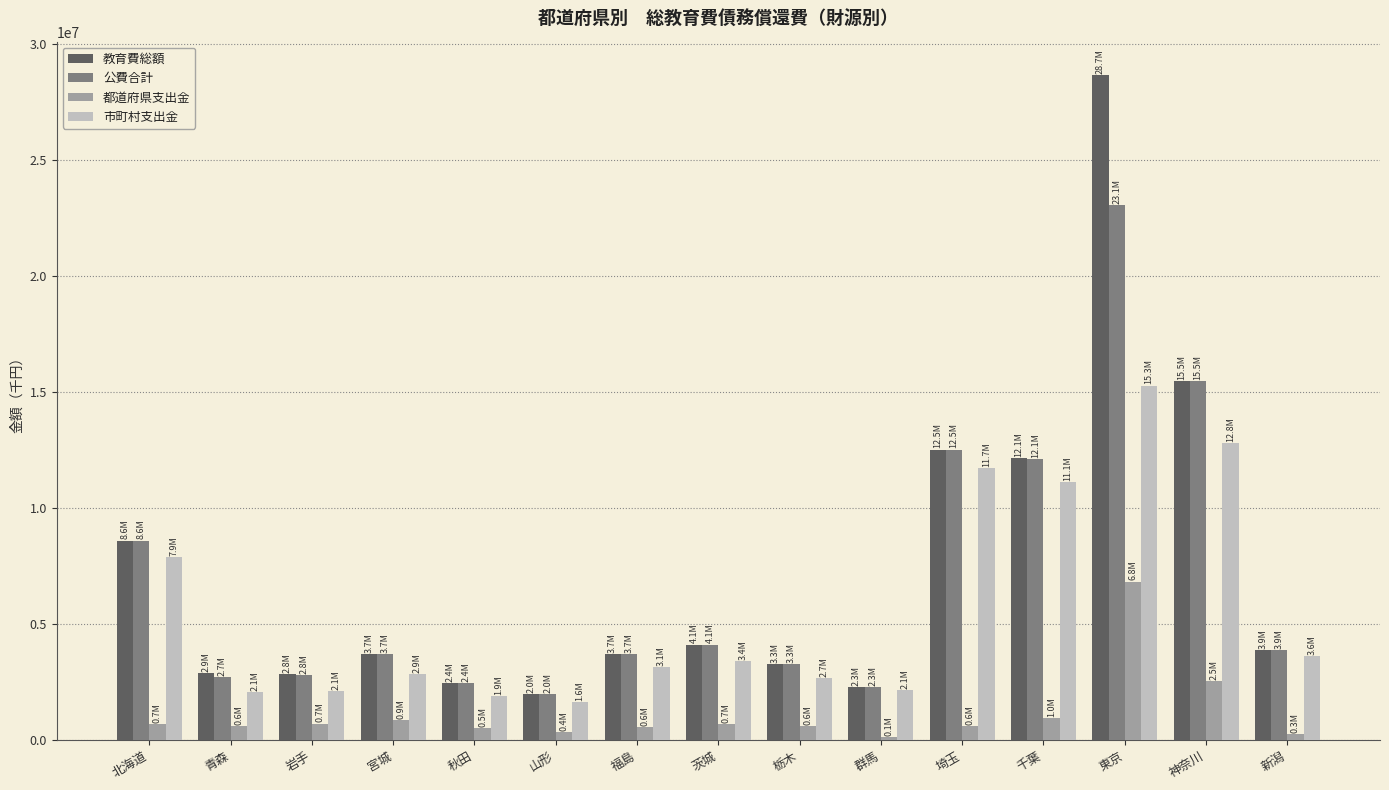

At how many categories does at least one series exceed 17660737?

1